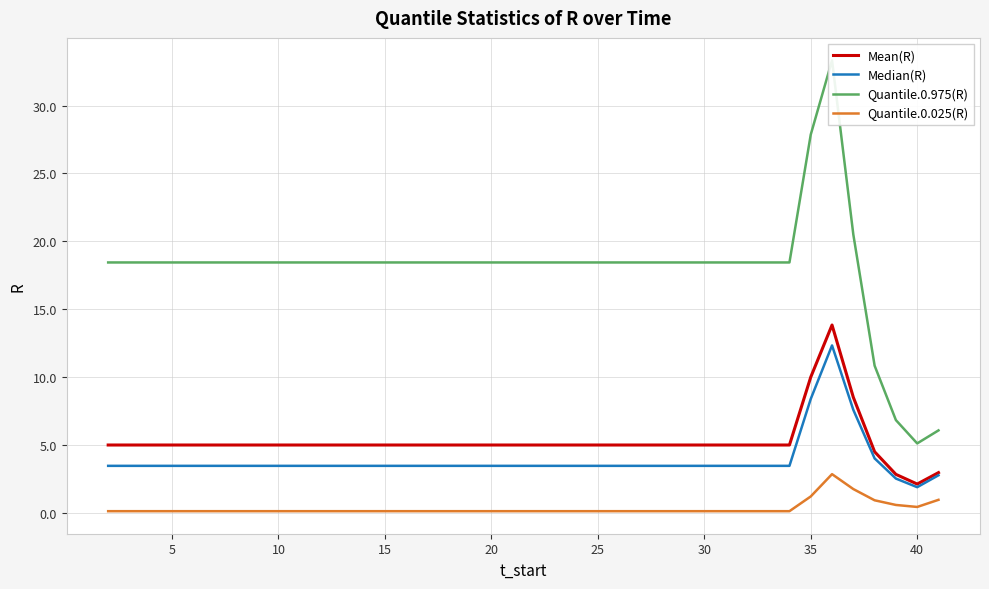

How many interior local peaks does the Quantile.0.975(R) series have?

1